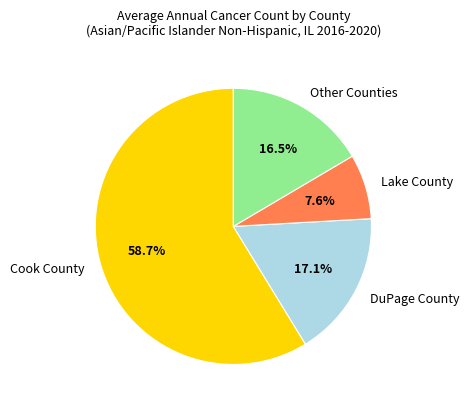

Which category has the smallest portion of the pie?

Lake County